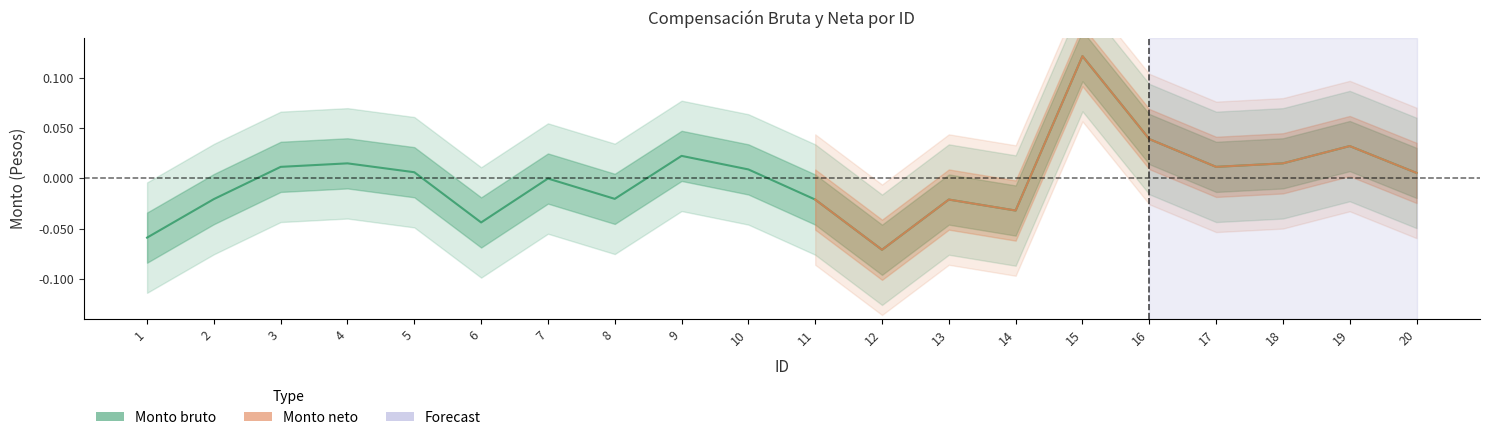

What is the difference between the maximum and minimum values?

0.2